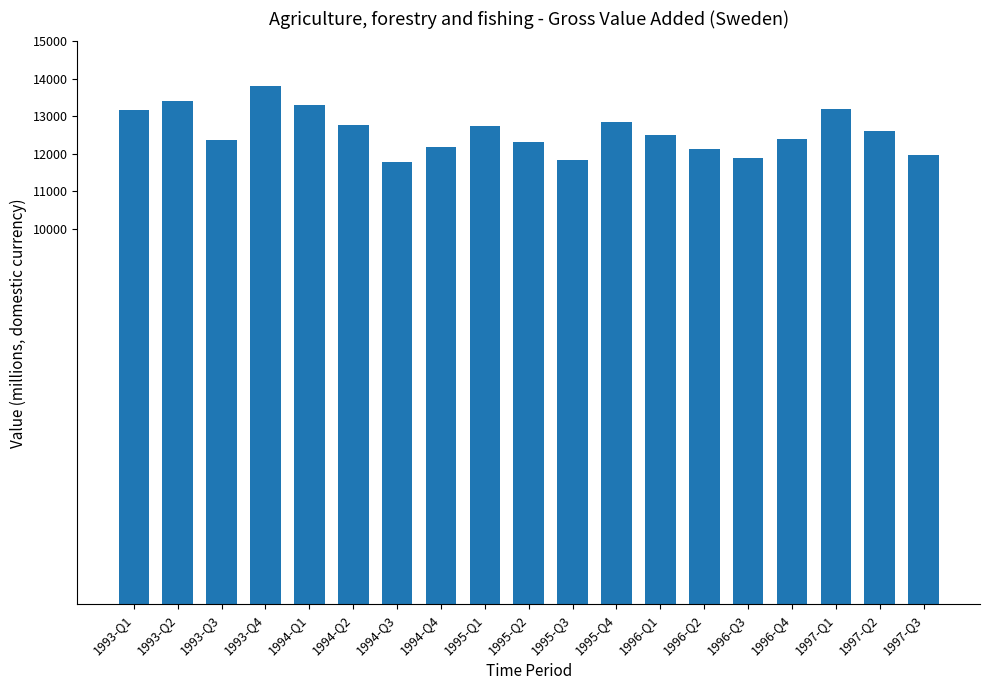

What is the difference between the values at 1996-Q2 and 1996-Q1?

349